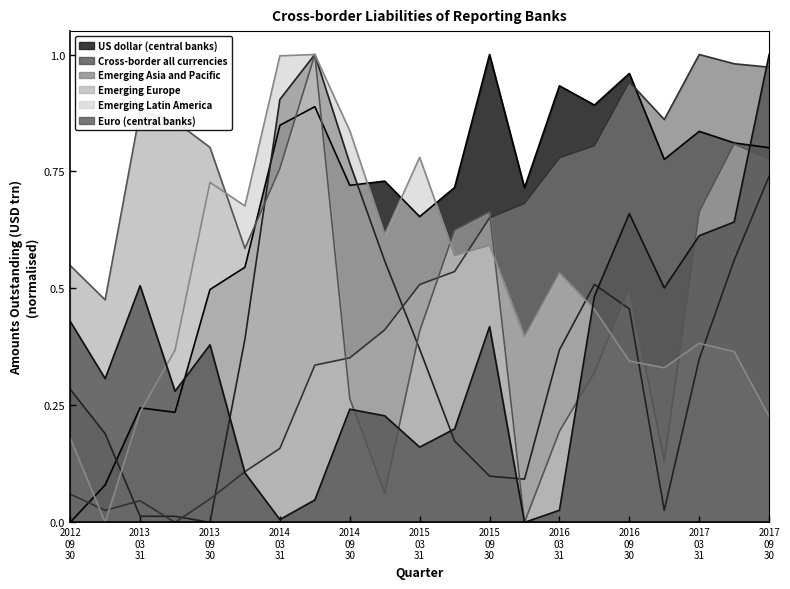

Which series has the largest total across all categories?

US dollar (central banks)